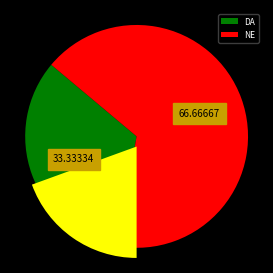

To the nearest percent, what portion does DA represent?

33%